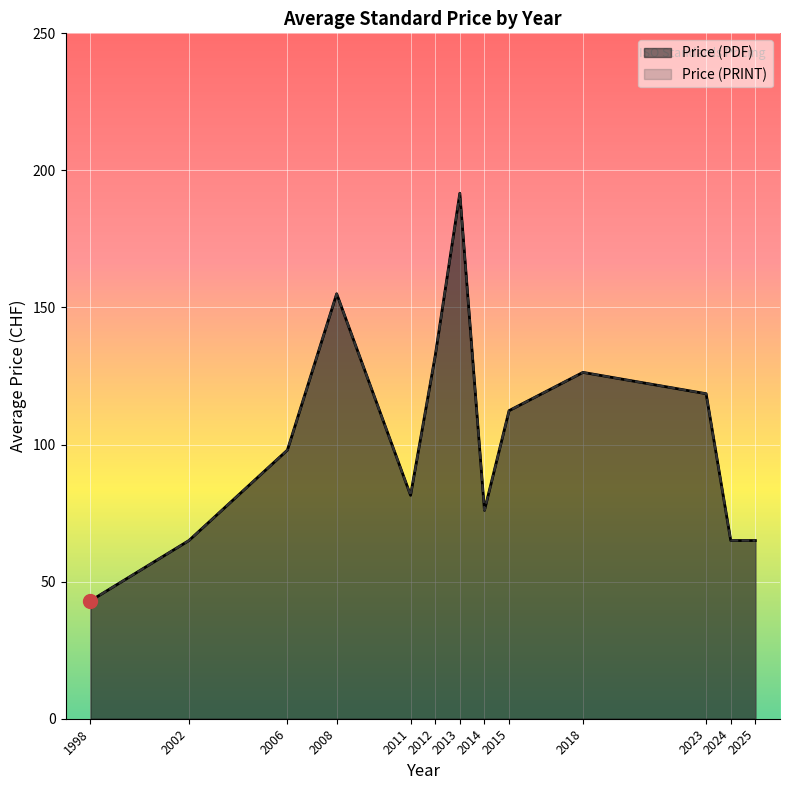

What are all the series names shown in the legend?

Price (PDF), Price (PRINT)